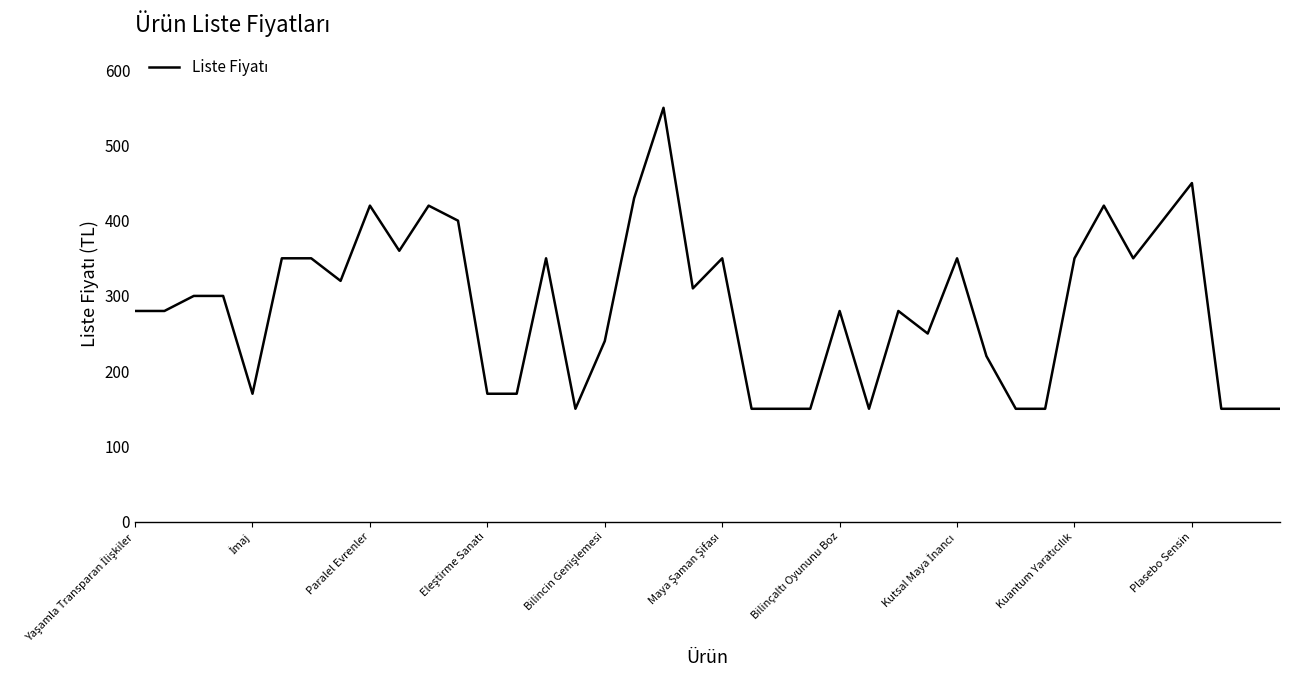

What is the difference between the maximum and minimum values?

400